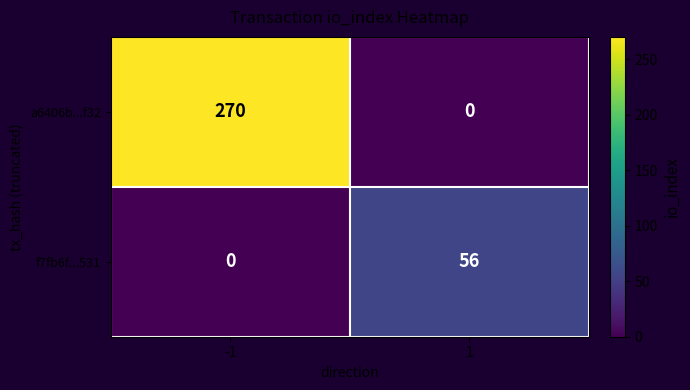

Is it true that f7fb6f...531 equals -29 at -1?

False